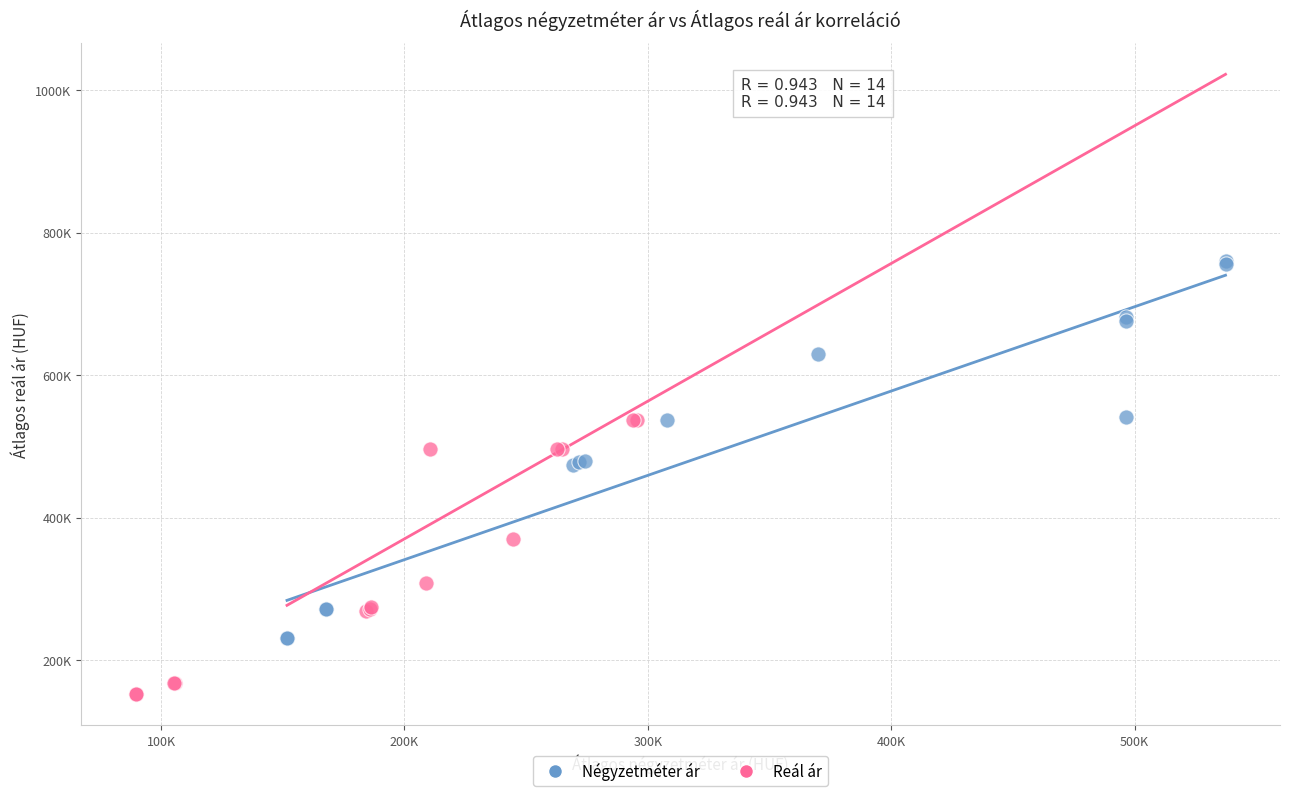

Which series contains the lowest Y value?

Reál ár